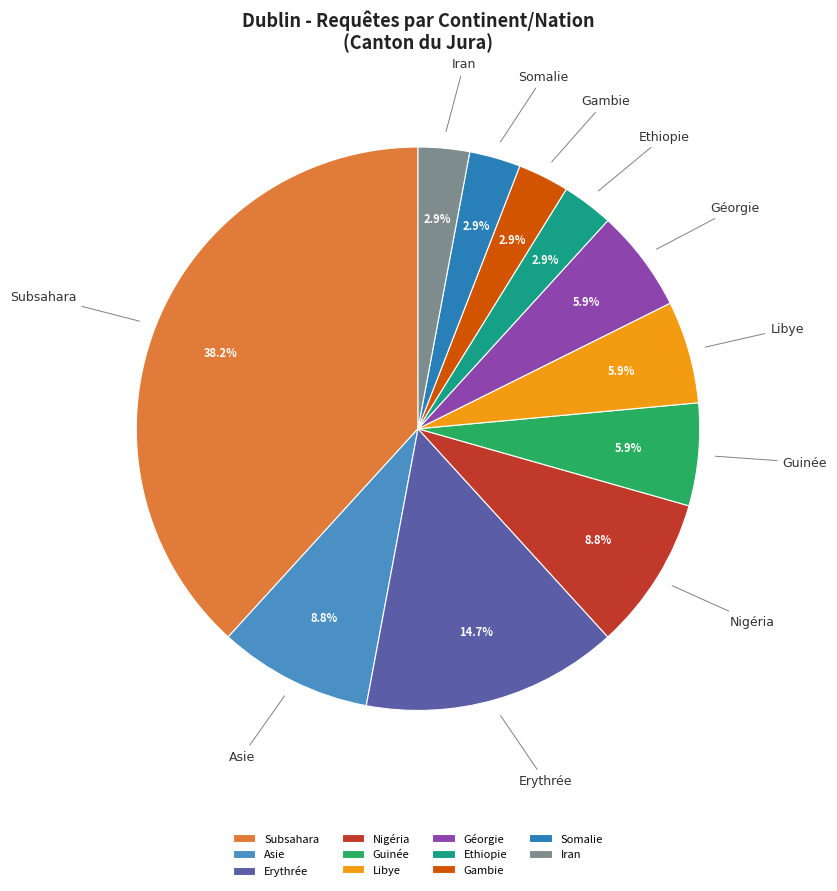

To the nearest percent, what is the difference between the Gambie and Géorgie slice percentages?

3%